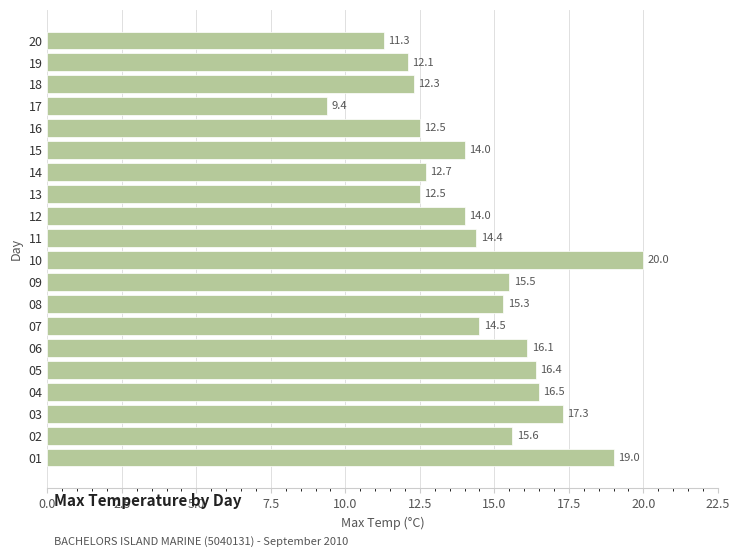

What is the difference between the maximum and minimum values?

10.6